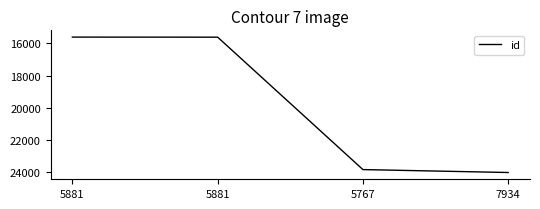

True or false: there are more than 1 points higher than both neighbors.

False